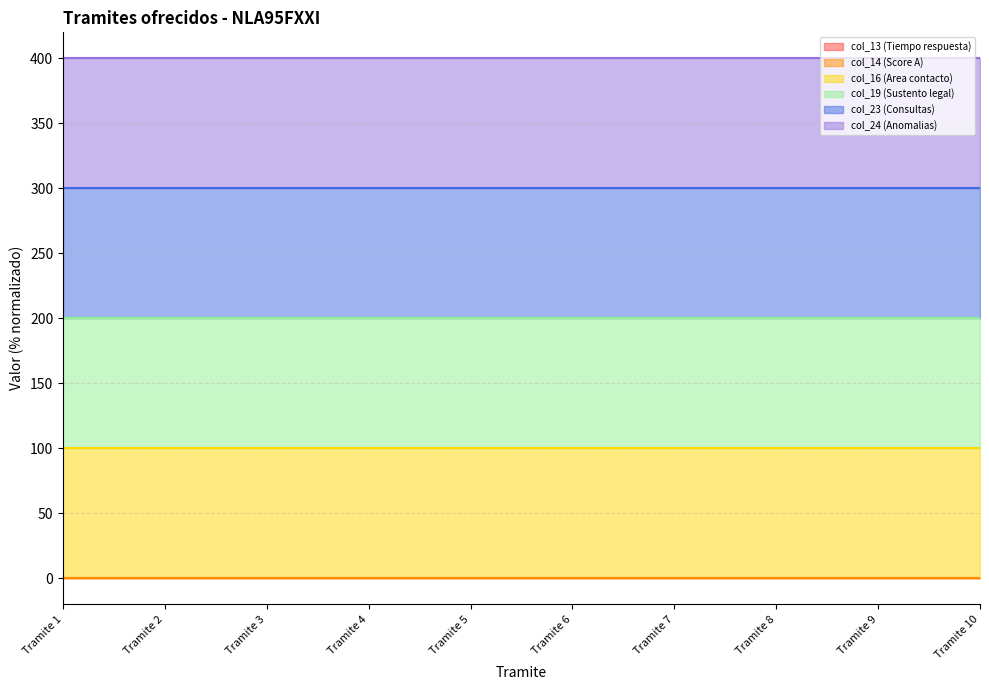

What is the lowest value of the col_16 (Area contacto) series?

100.0